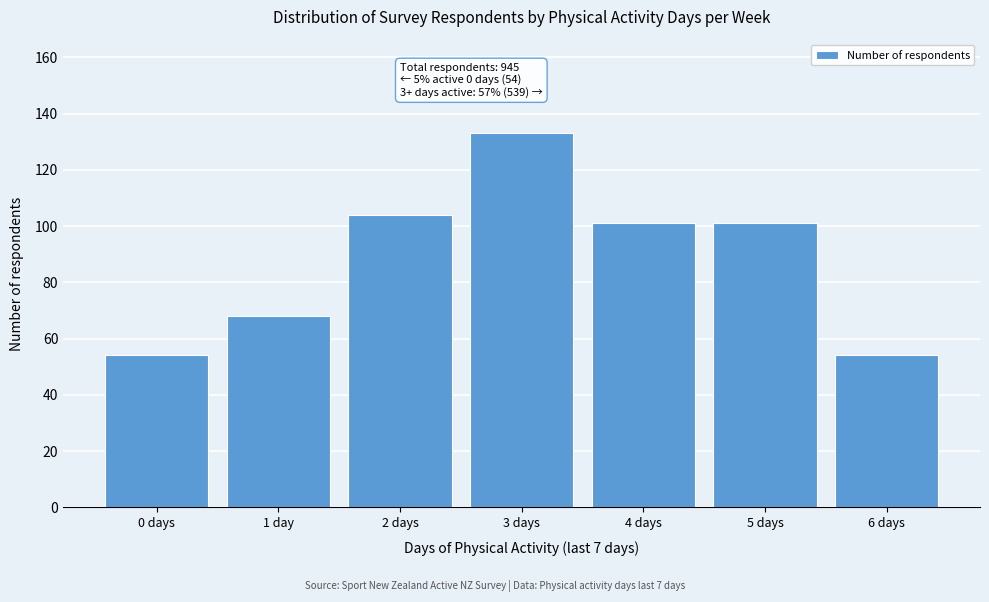

Reading right to left, transcribe all the data shown in this chart.

6 days=54	5 days=101	4 days=101	3 days=133	2 days=104	1 day=68	0 days=54